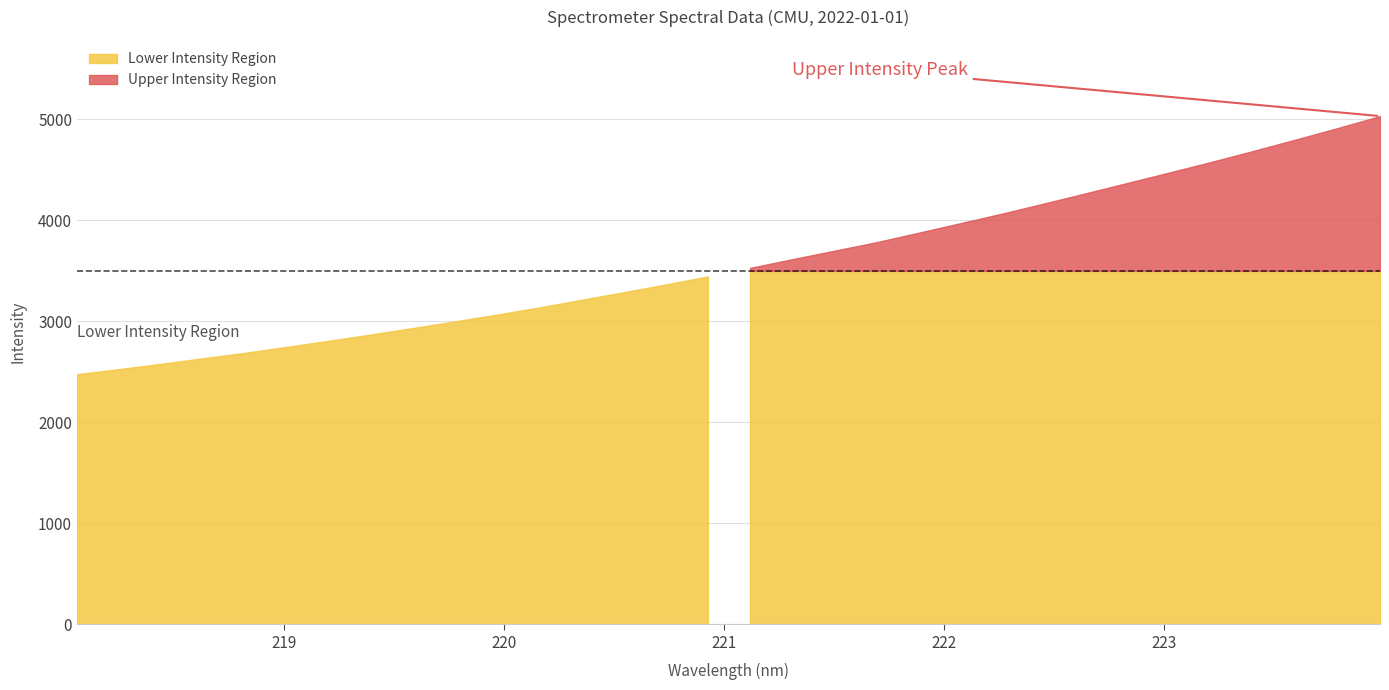

At which category does the chart reach its peak across all series?

223.9802